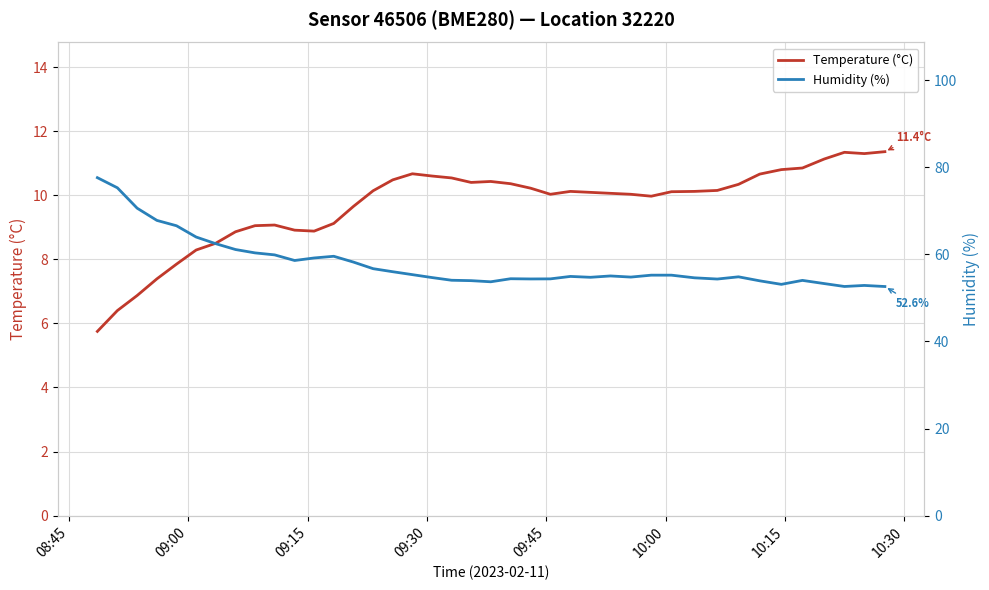

What is the minimum value for Temperature (°C)?

5.8